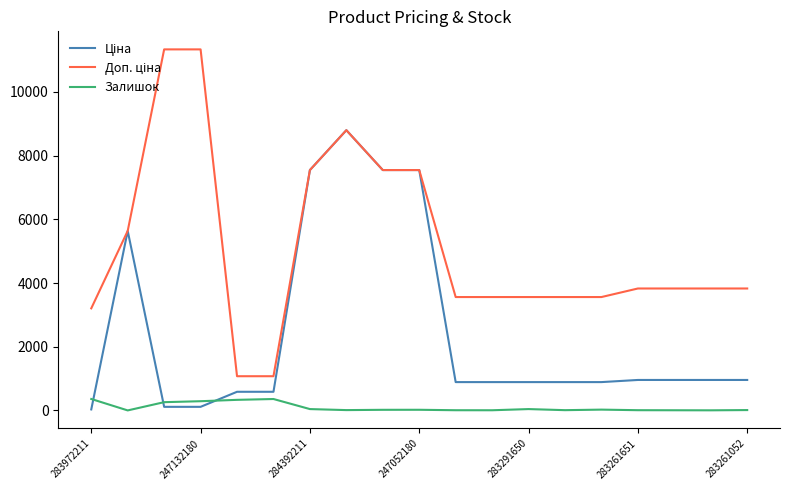

What is the maximum value shown in the chart?

11334.0